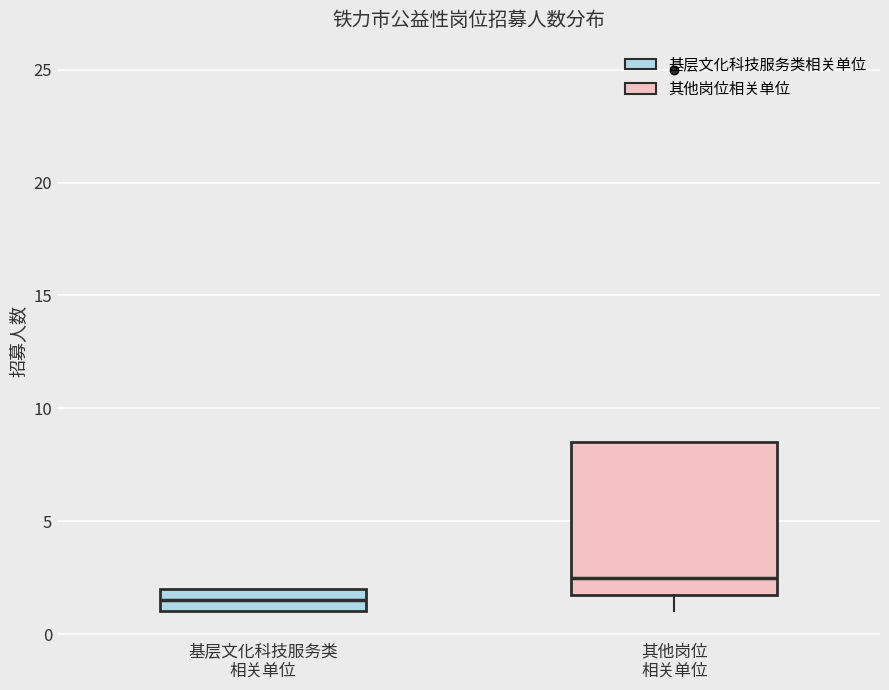

Which box's median line is the highest?

其他岗位 相关单位